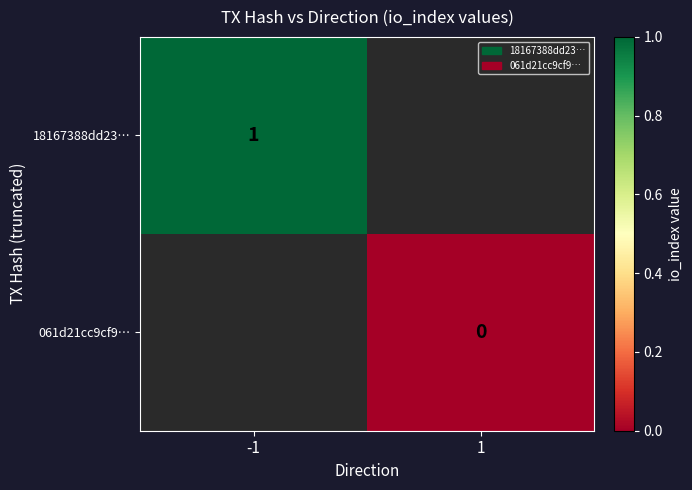

The 18167388dd23… series shows 1 at -1. True or false?

True